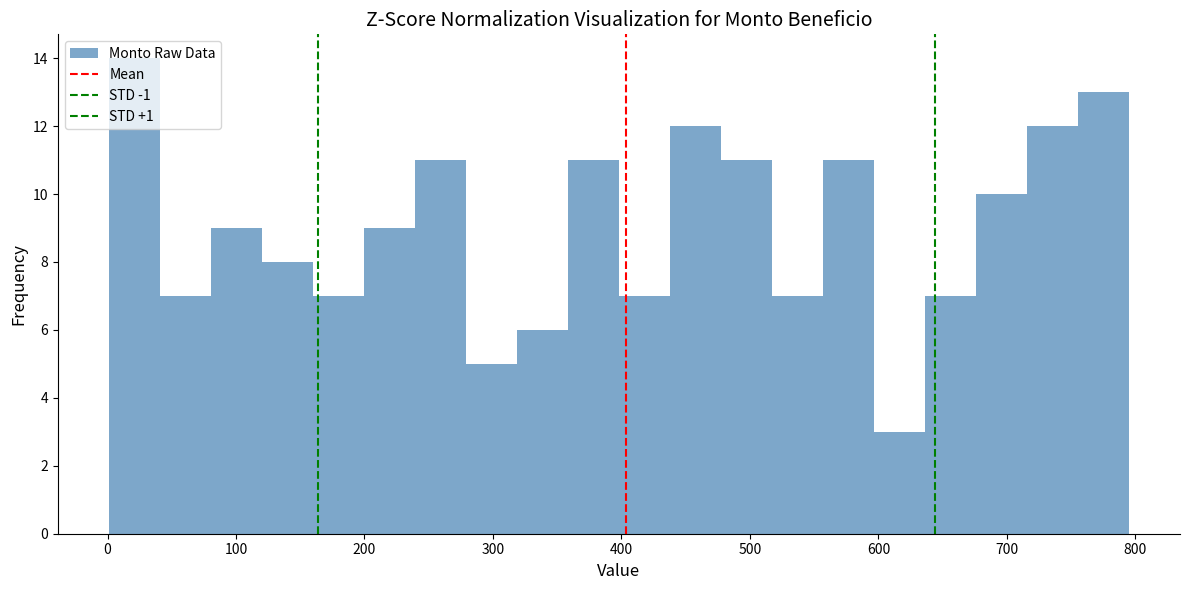

Read against the x-axis, roughly where is the centre of the tallest bar?

20